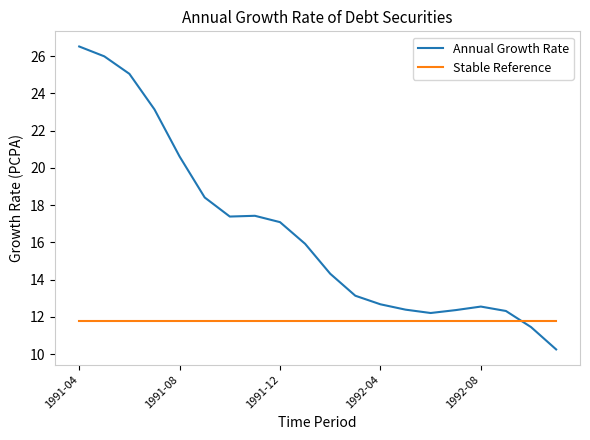

Which series has the largest total across all categories?

Annual Growth Rate